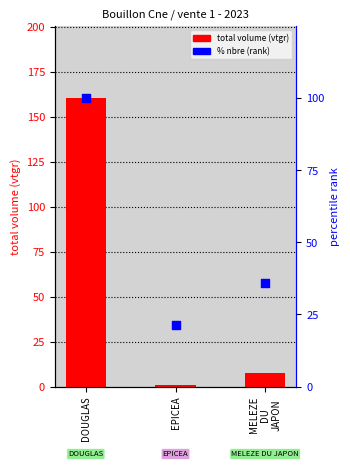

What are all the series names shown in the legend?

total volume (vtgr), % nbre (rank)